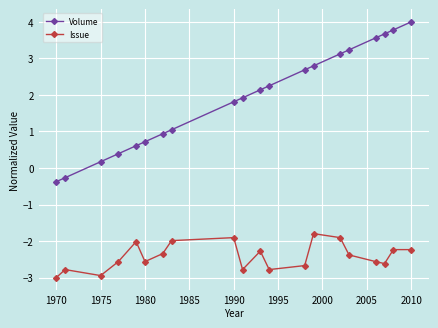

True or false: Volume has more than 1 points higher than both neighbors.

False